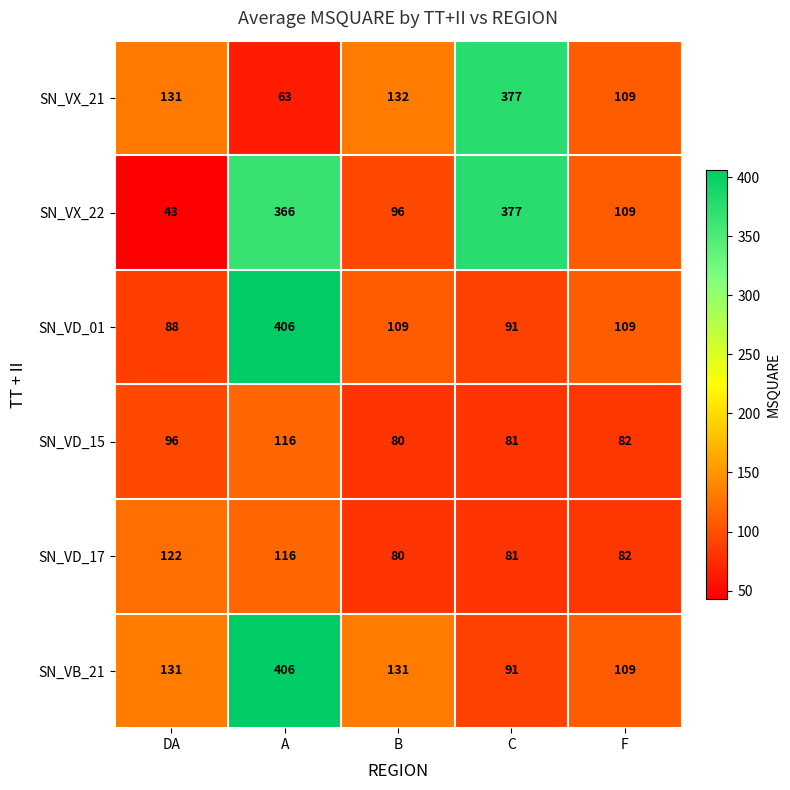

What is the minimum value shown in the chart?

43